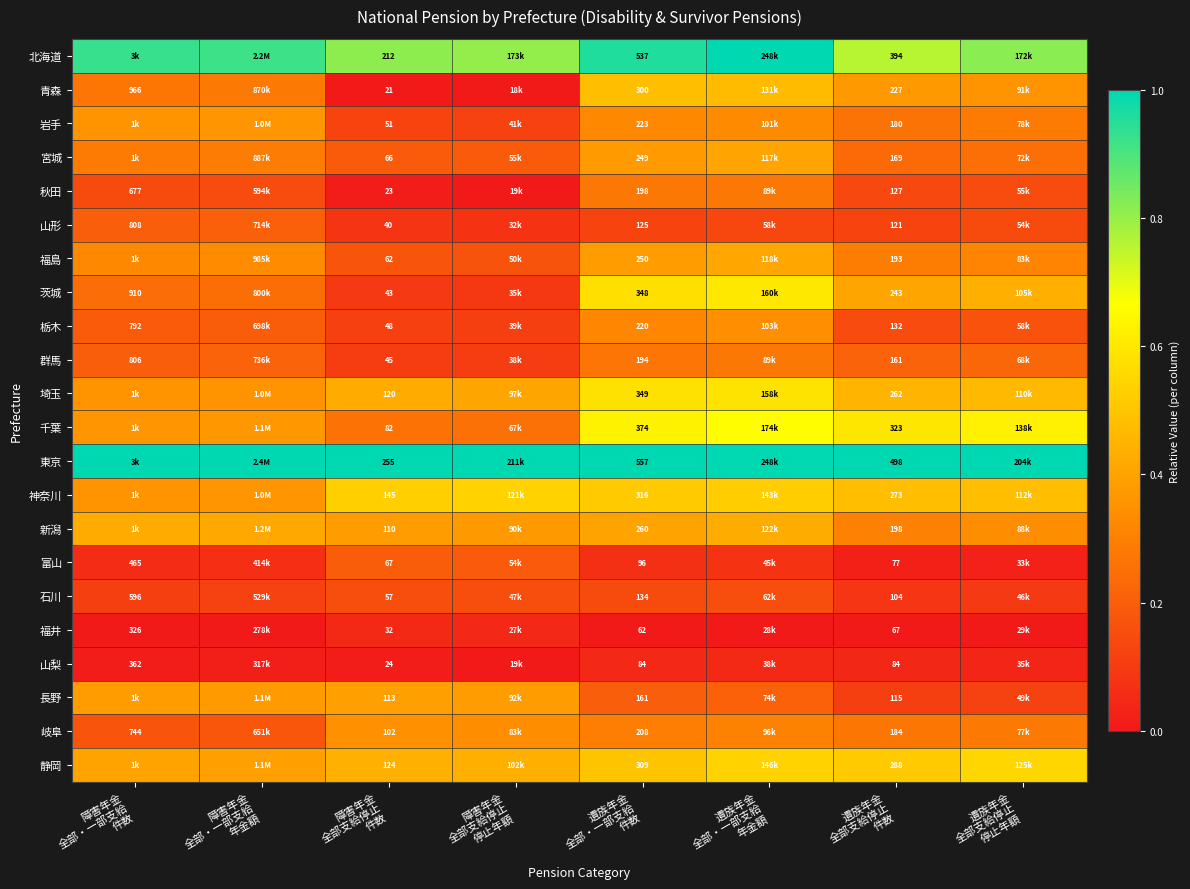

Where is 山梨 nearest to the value 0?

障害年金 全部支給停止 停止年額